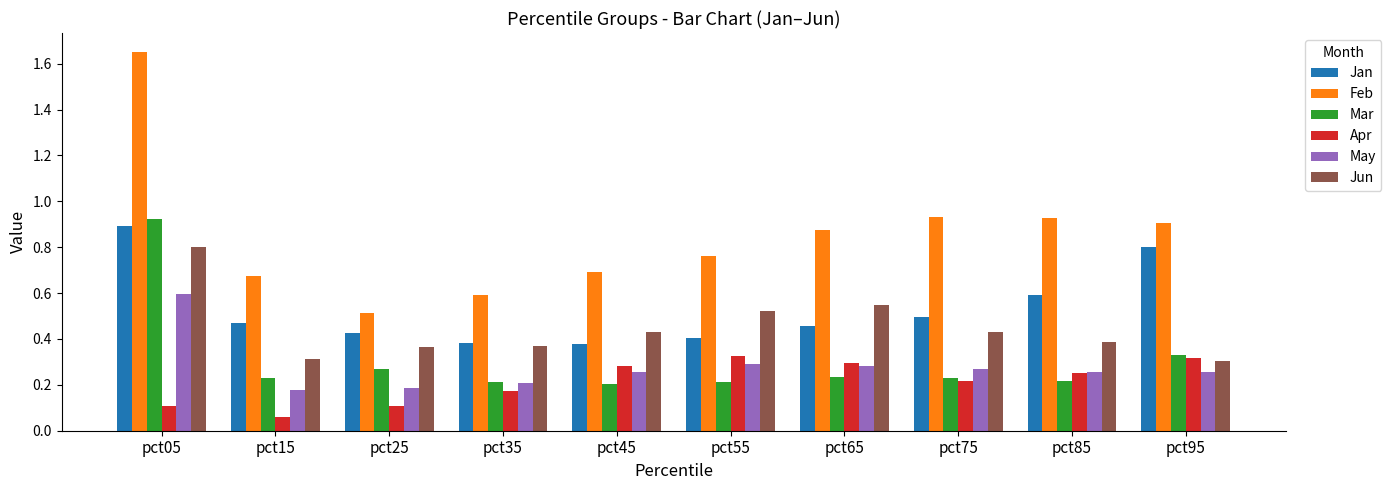

What is the sum of the Jun values at pct25 and pct05?

1.2